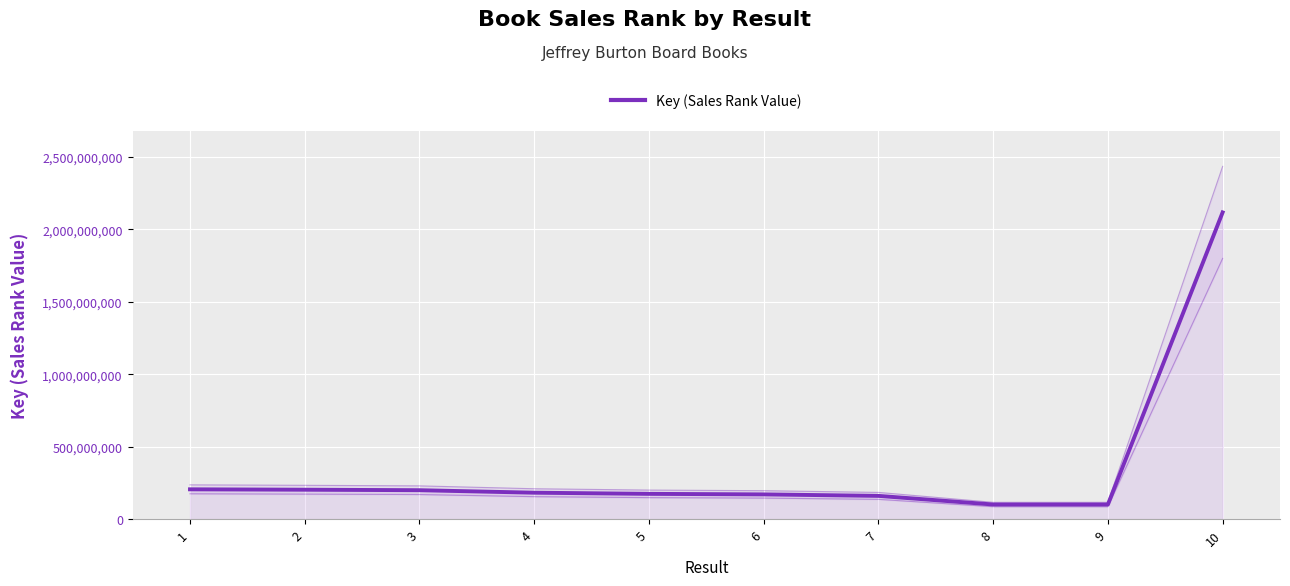

What is the difference between the values at 5 and 1?

31344139